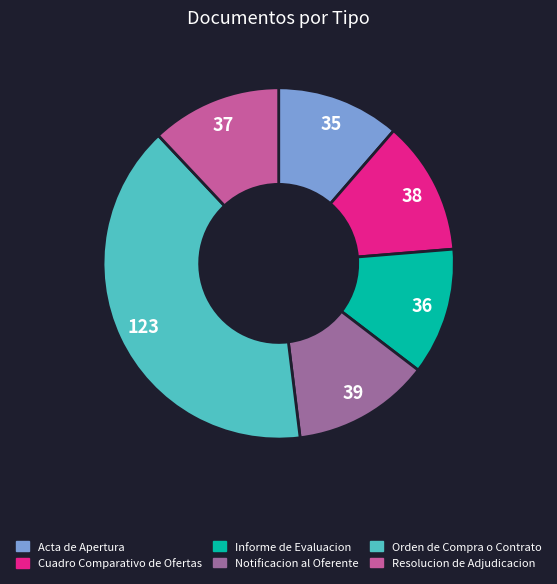

Combined, do Acta de Apertura and Informe de Evaluacion account for over 50%?

No